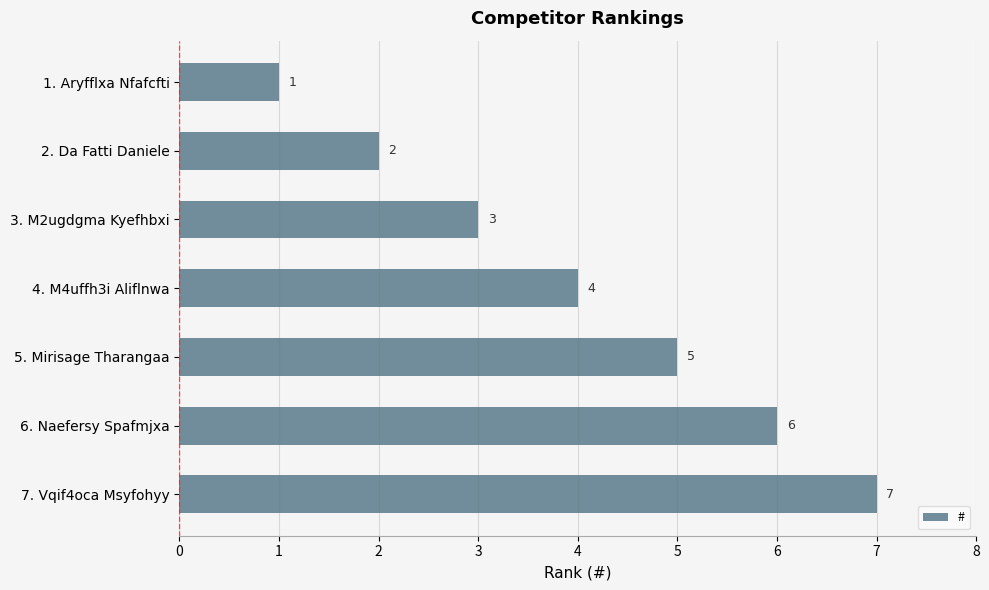

Where is the data nearest to the value 4?

4. M4uffh3i Aliflnwa